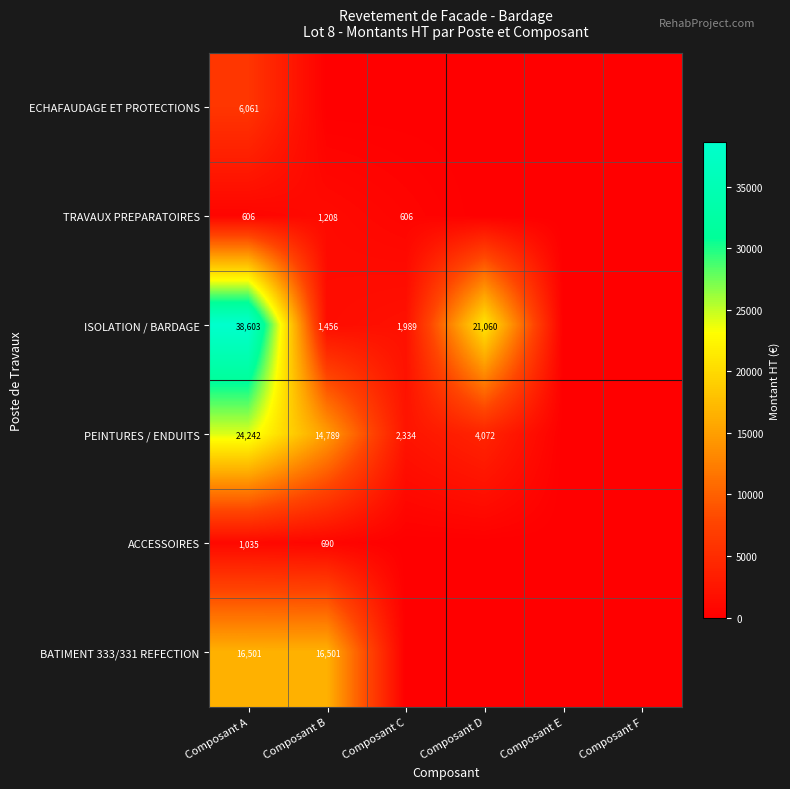

What is the spread (max minus min) of values at Composant C?

2333.8